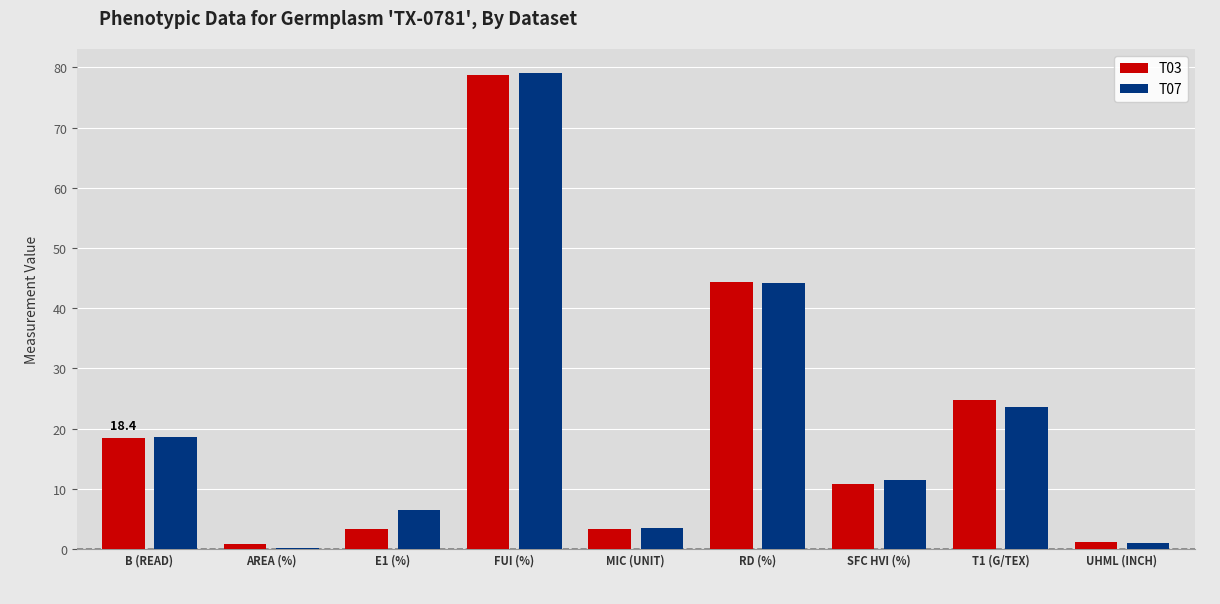

Which series changed the most between FUI (%) and UHML (INCH)?

T07